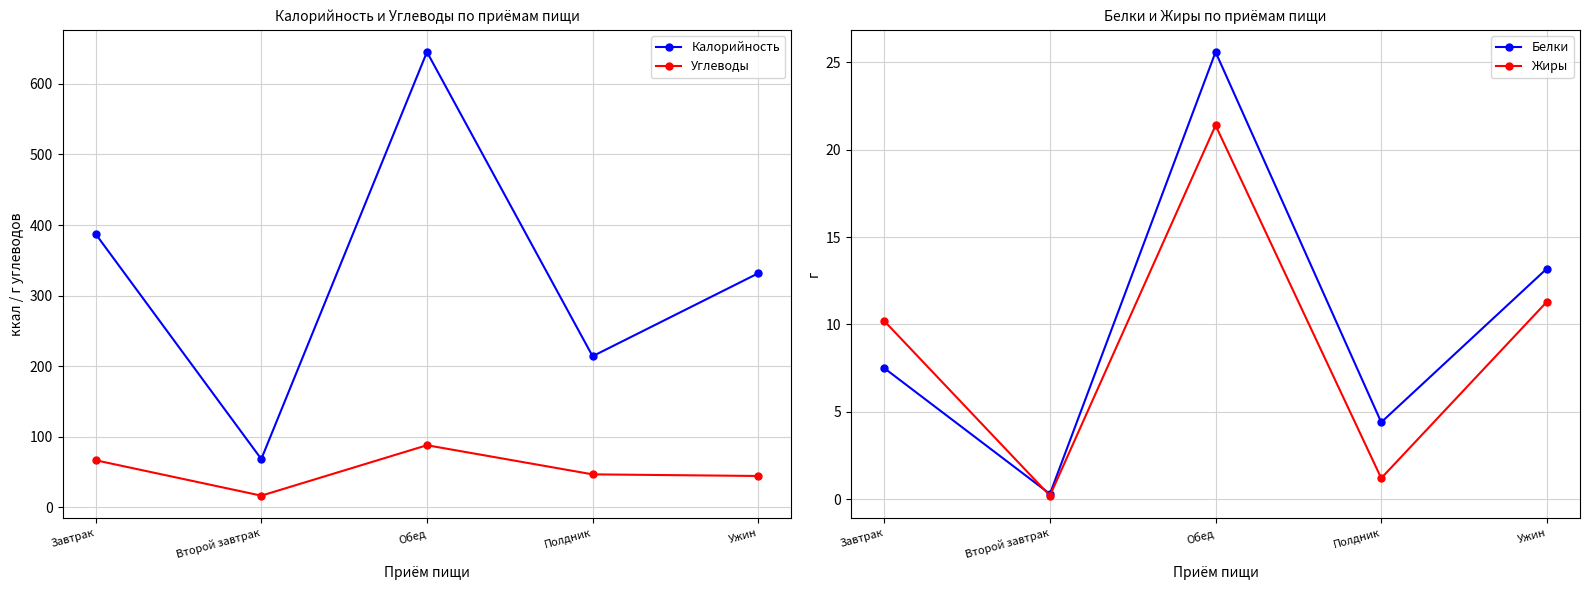

True or false: Калорийность has more than 0 interior local peaks.

True